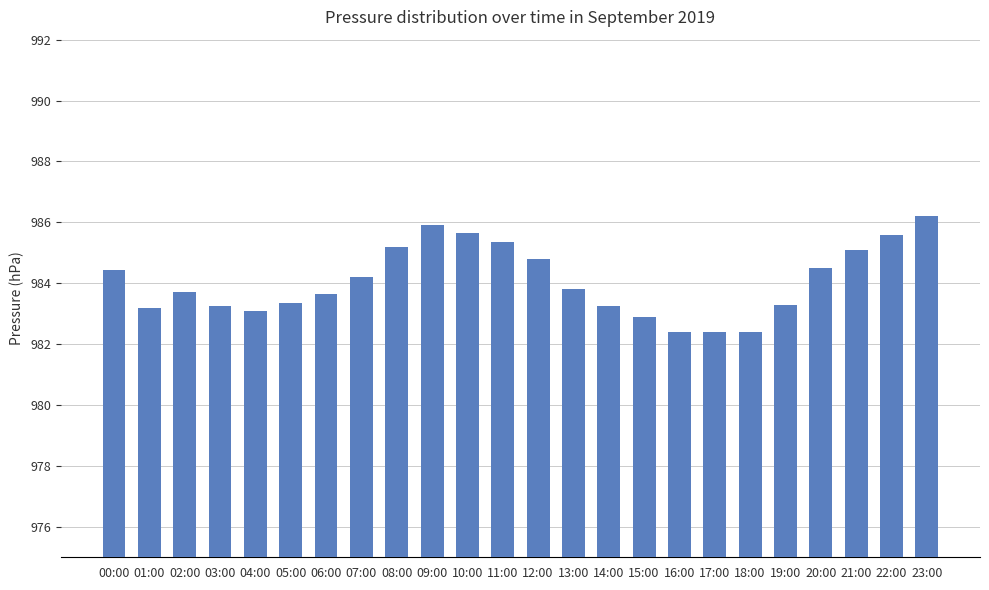

What is the ratio of the value at 20:00 to the value at 13:00?

1.0